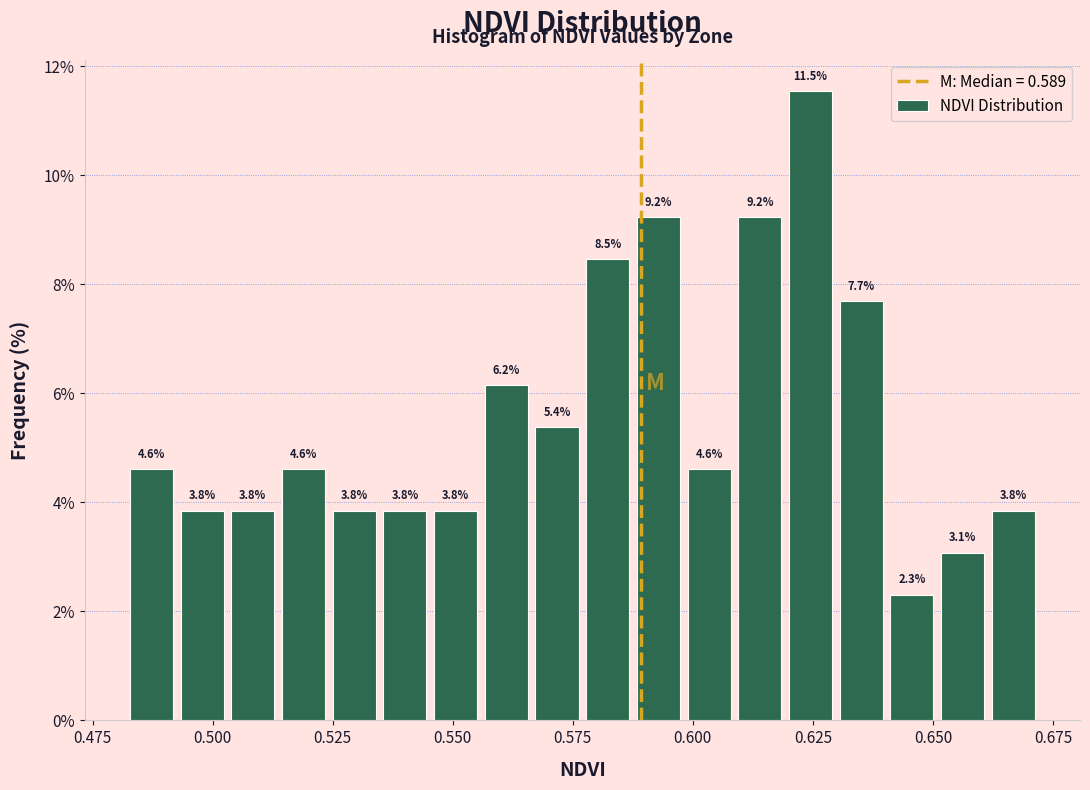

Read against the x-axis, roughly where is the centre of the tallest bar?

0.625